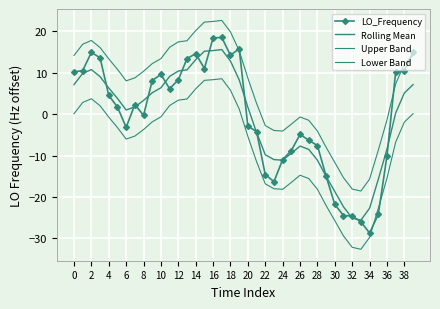

True or false: Rolling Mean and Lower Band cross at least once.

False